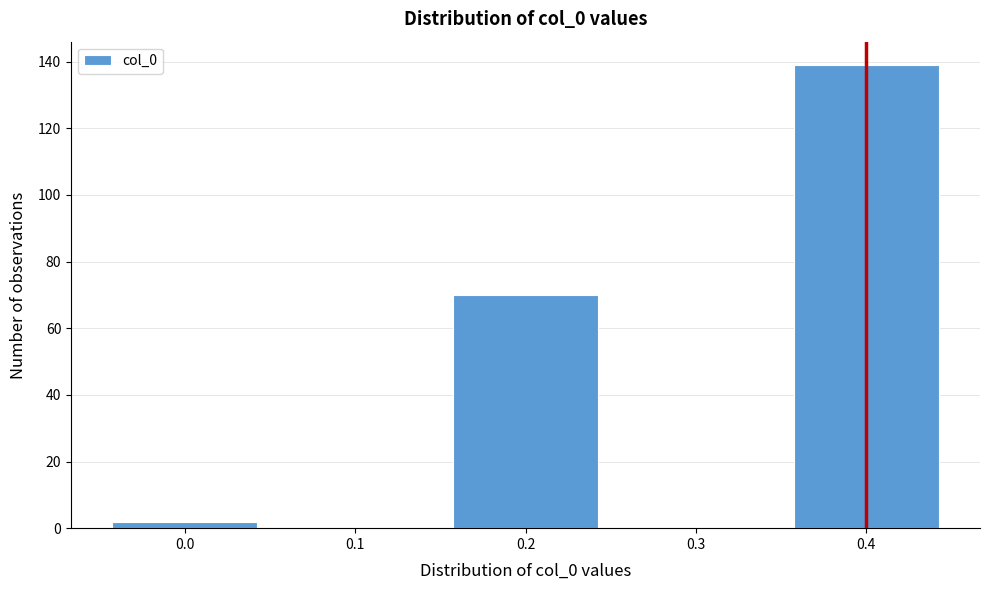

Reading left to right, what are all the values shown in this chart?

0.0=2	0.1=0	0.2=70	0.3=0	0.4=139